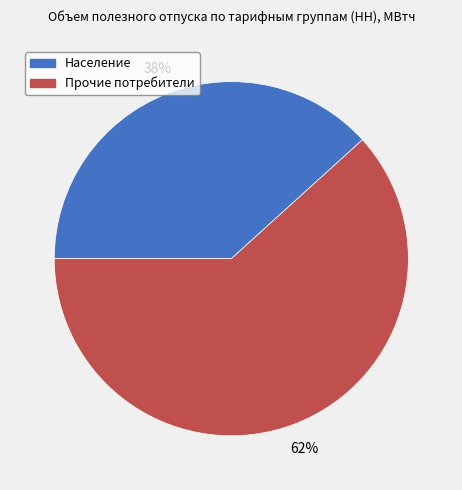

What is the ratio of the value at Прочие потребители to the value at Население?

1.6